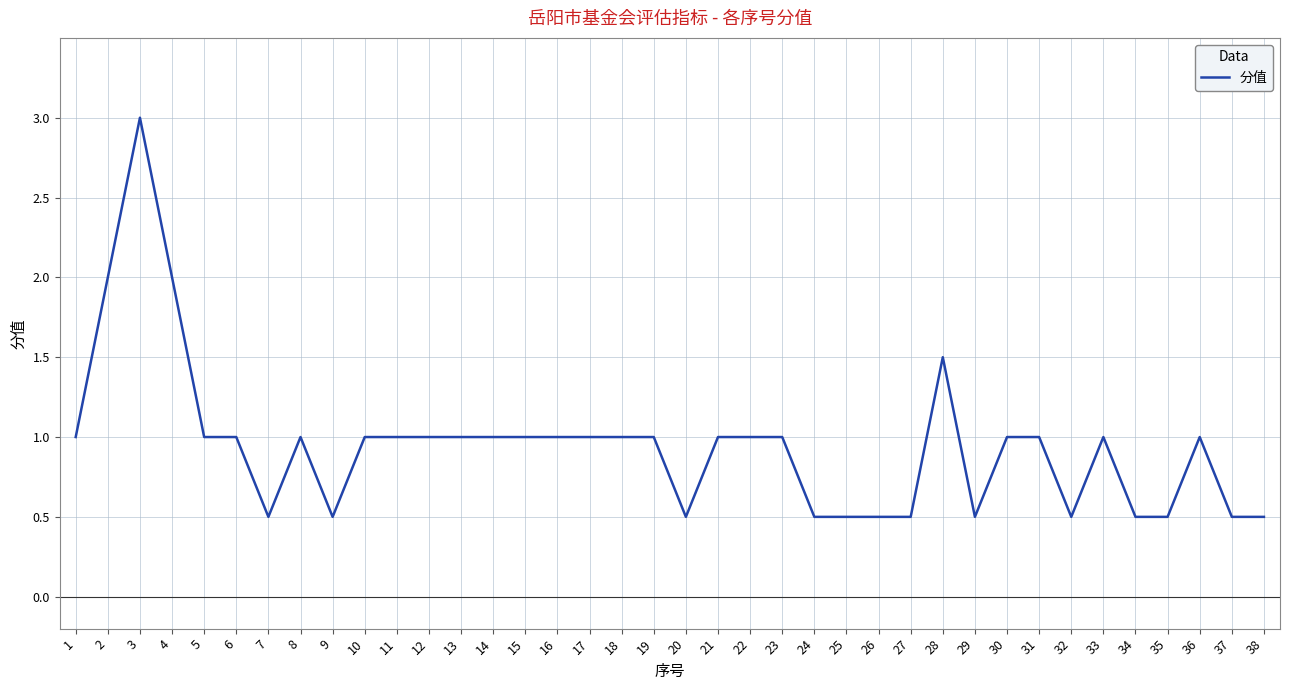

What is the change in value from 9 to 28?

+1.0